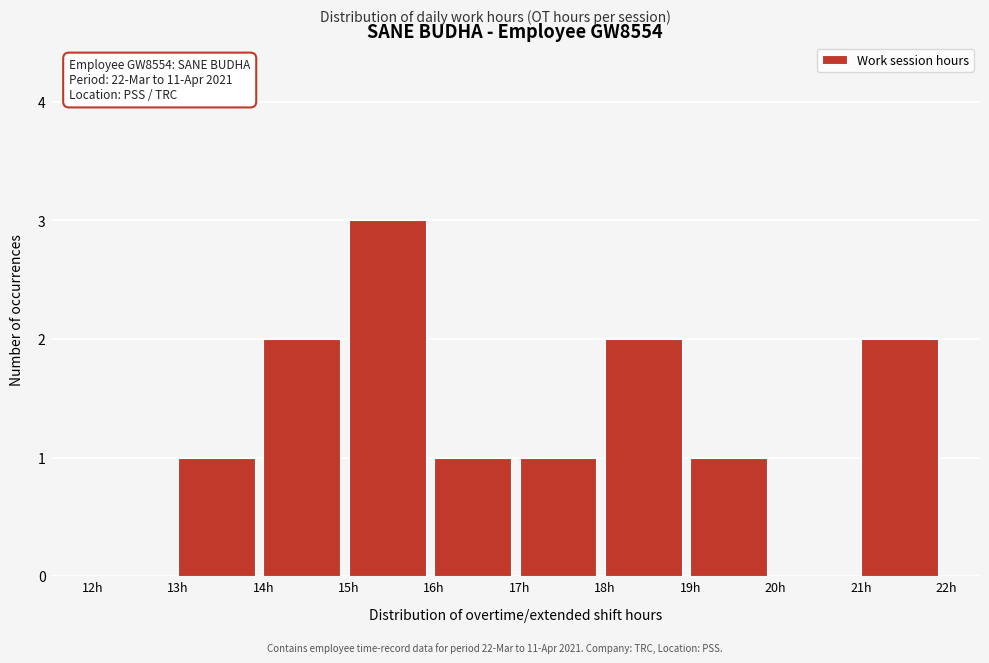

Over which range of the x-axis is the bar tallest?

15 to 16